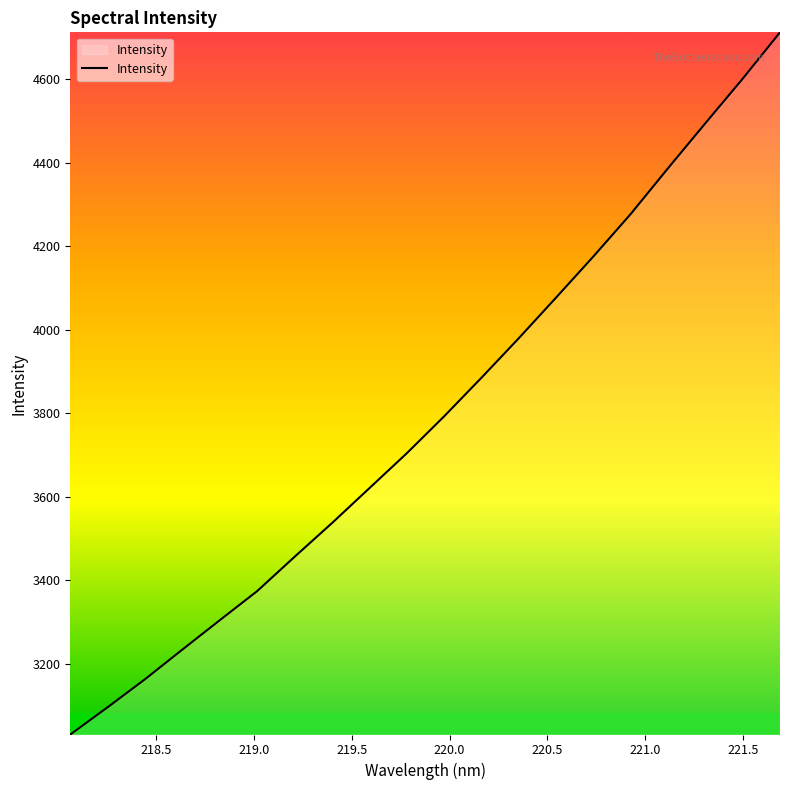

What is the average value?

3794.9